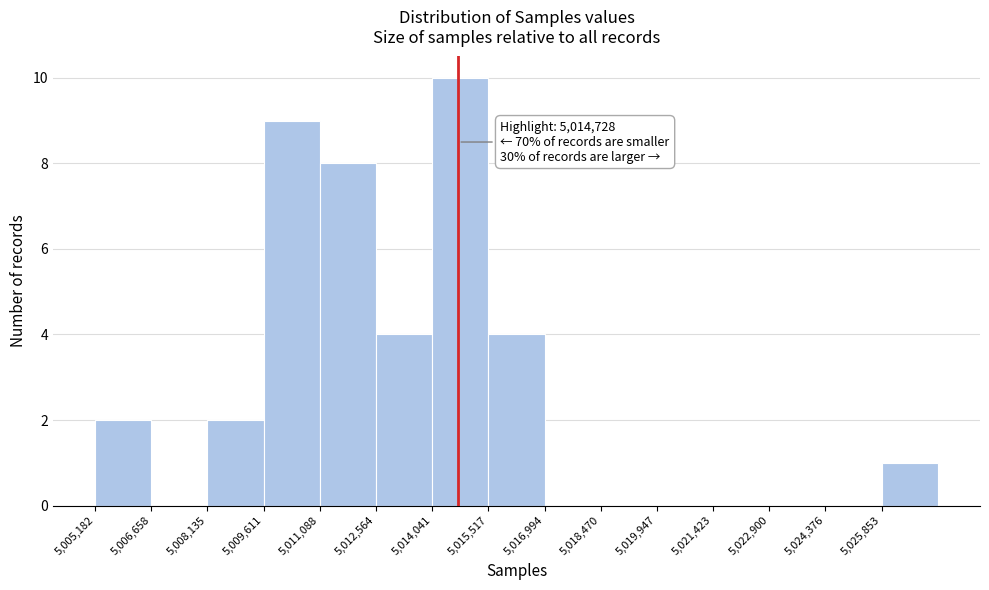

Over which range of the x-axis is the bar tallest?

5014000 to 5015600